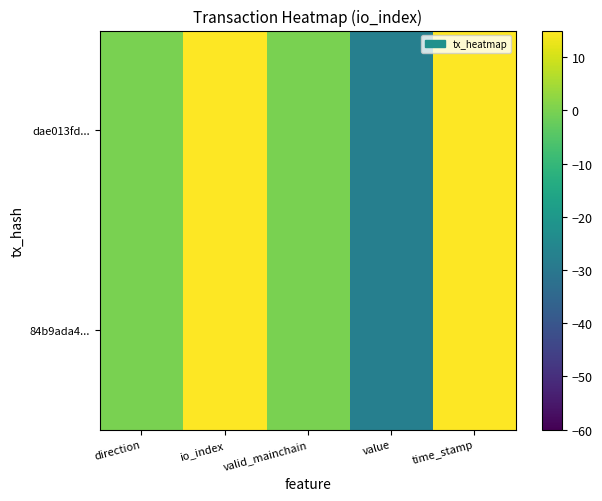

Rank the series by their average value, from highest to lowest.

84b9ada4..., dae013fd...